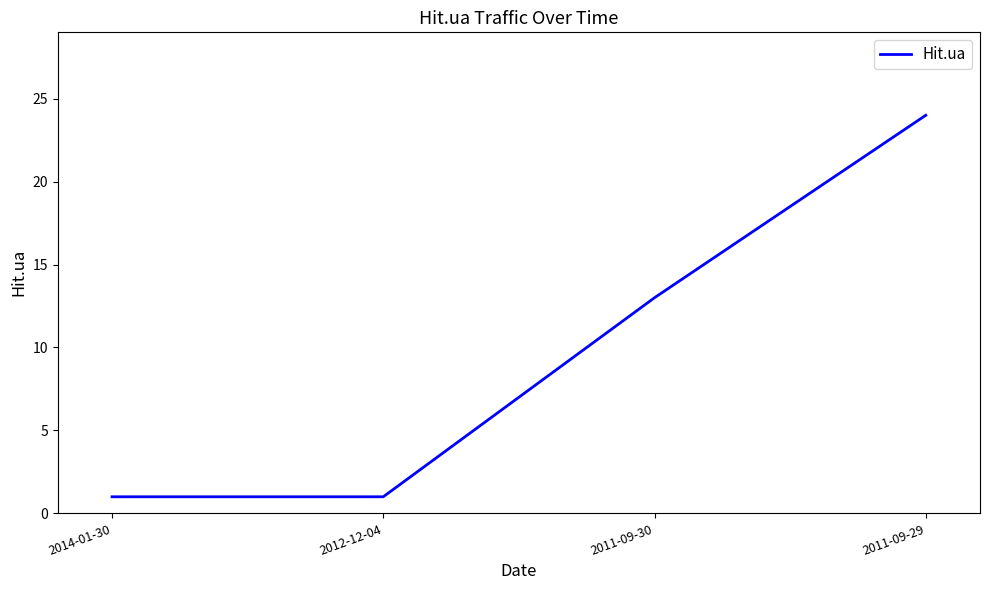

Reading right to left, extract all data points from this chart.

24	13	1	1